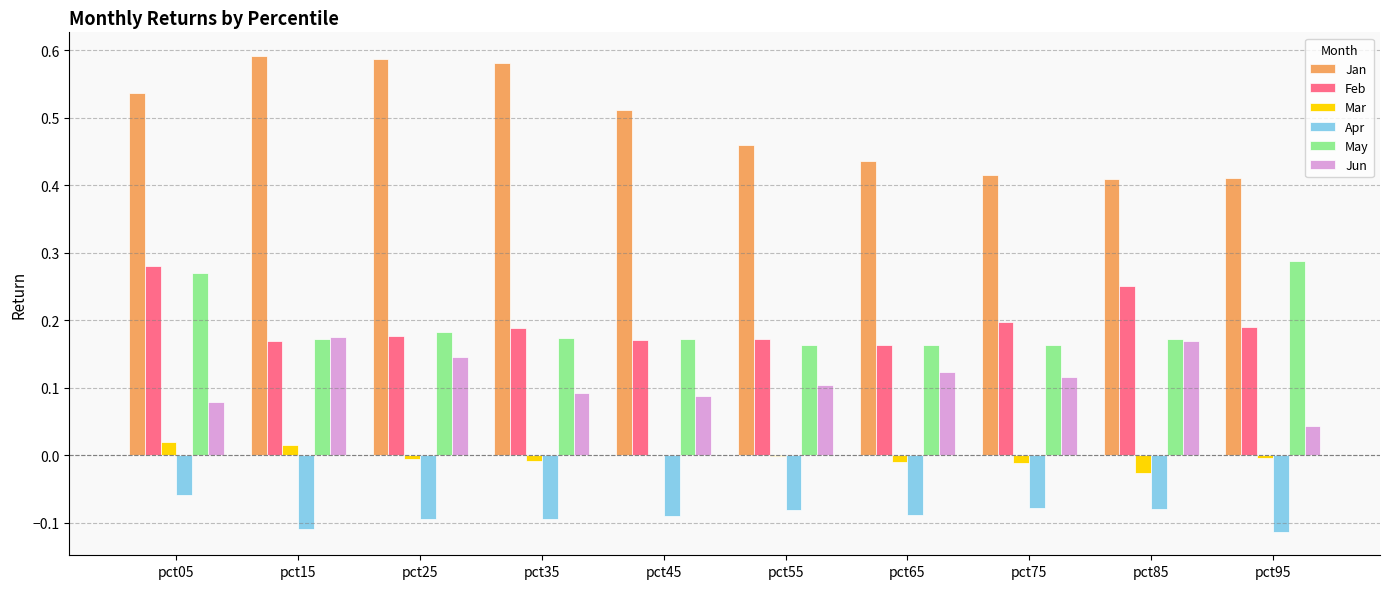

At which label does Mar first exceed 0?

pct05